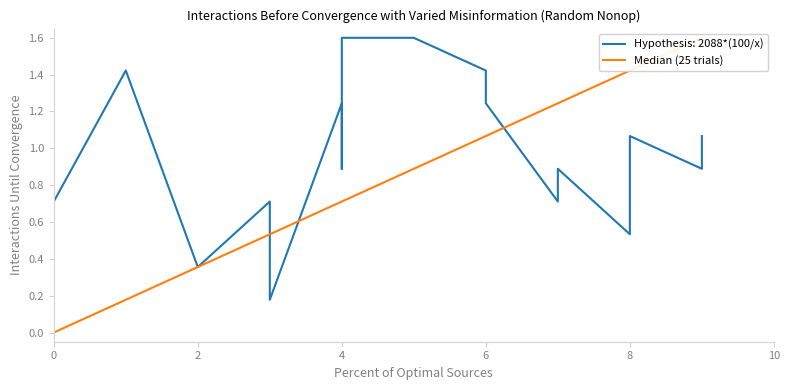

What is the sum of all values?

15.3